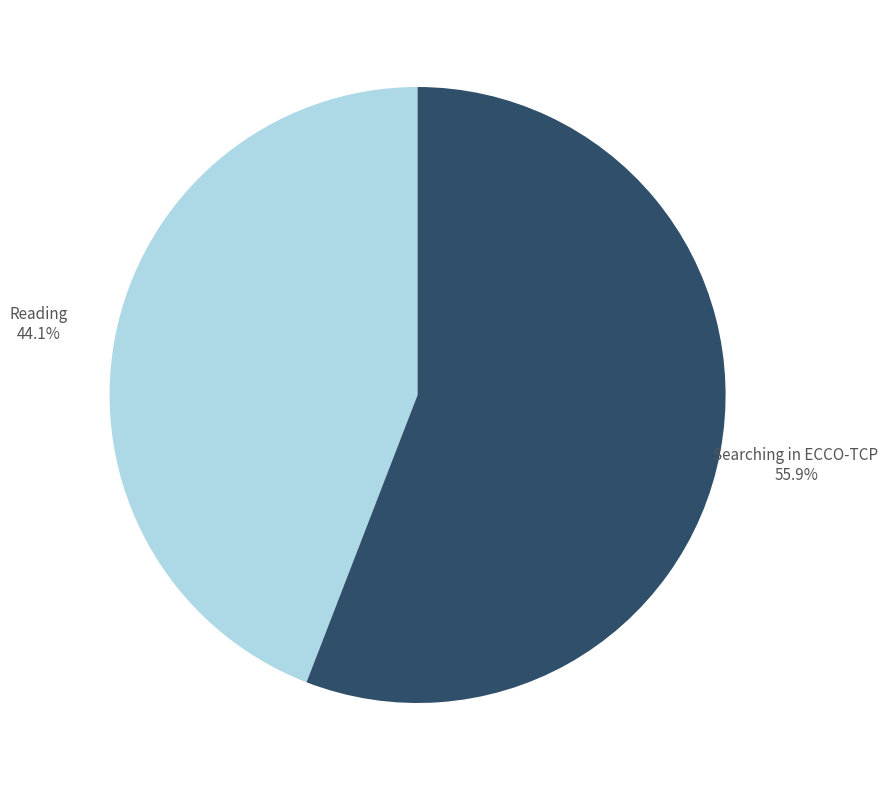

How many segments does this pie chart have?

2